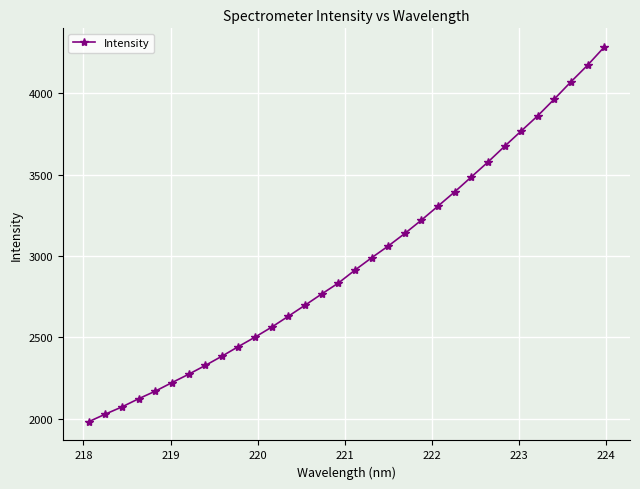

True or false: the data has more than 2 interior local peaks.

False